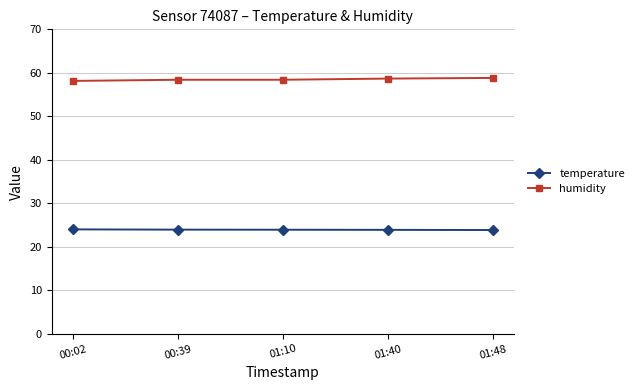

Rank the series at 01:48 from lowest to highest value.

temperature, humidity